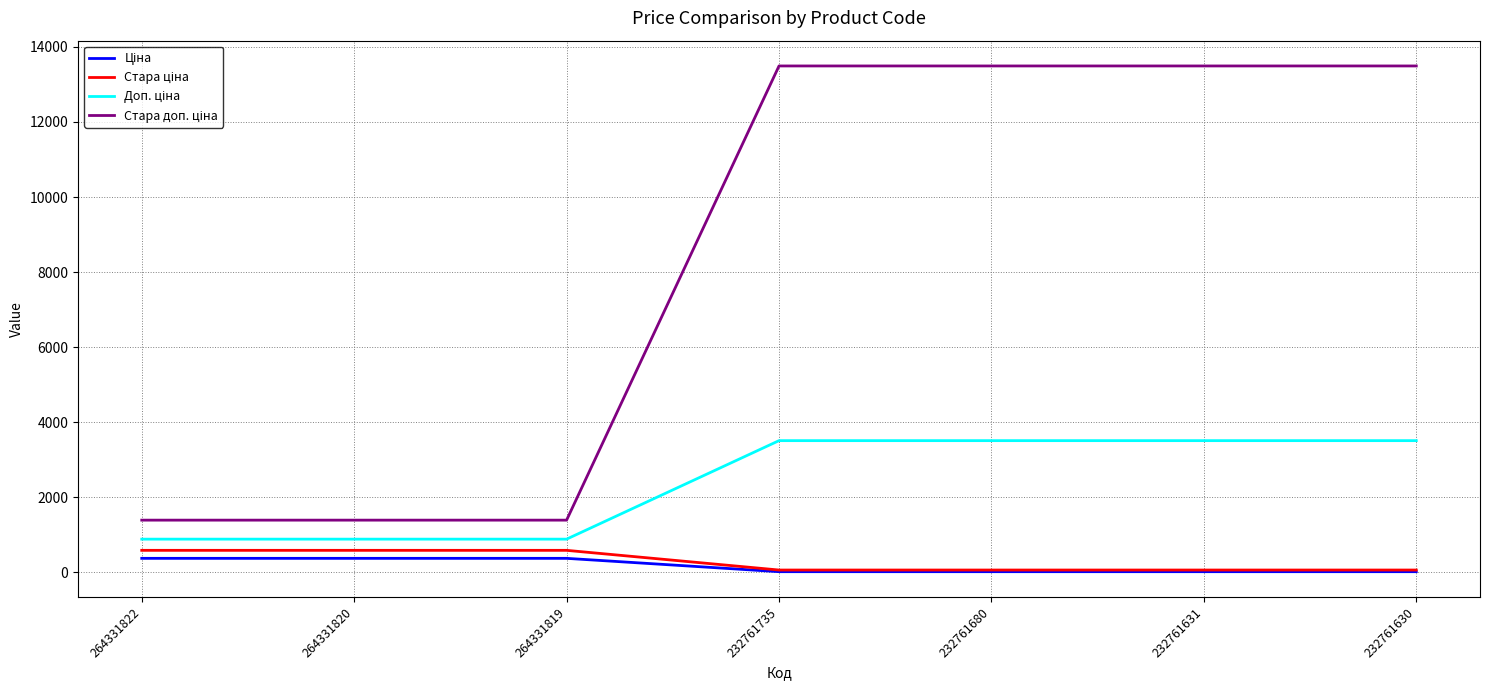

Is this an area chart (filled region under the line)?

No